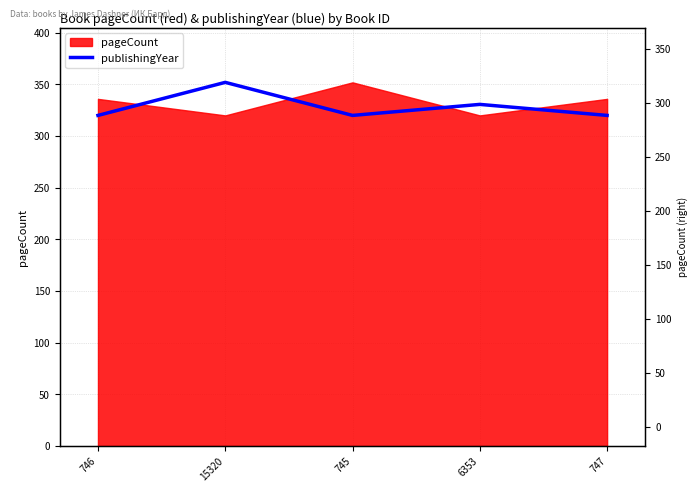

What is the label of the 1st point from the right?

747